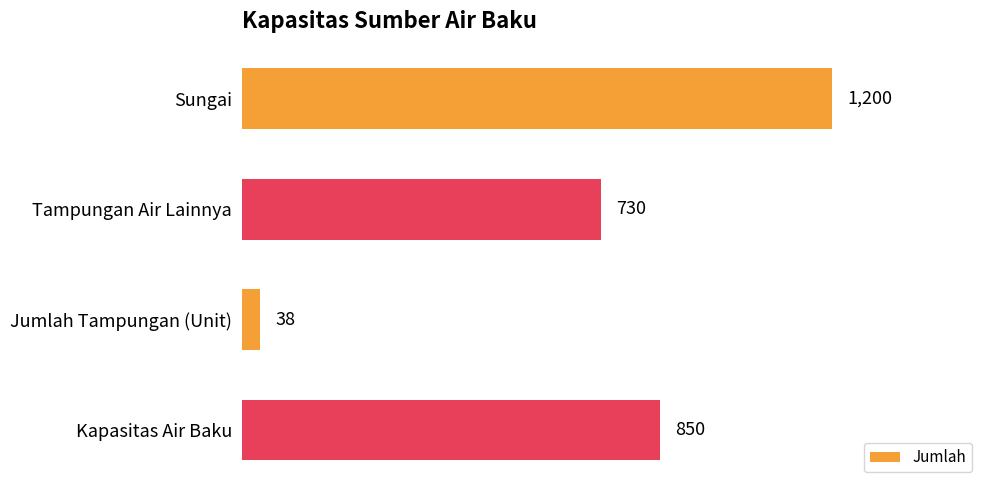

Reading top to bottom, list all the values displayed in this chart.

1200	730	38	850